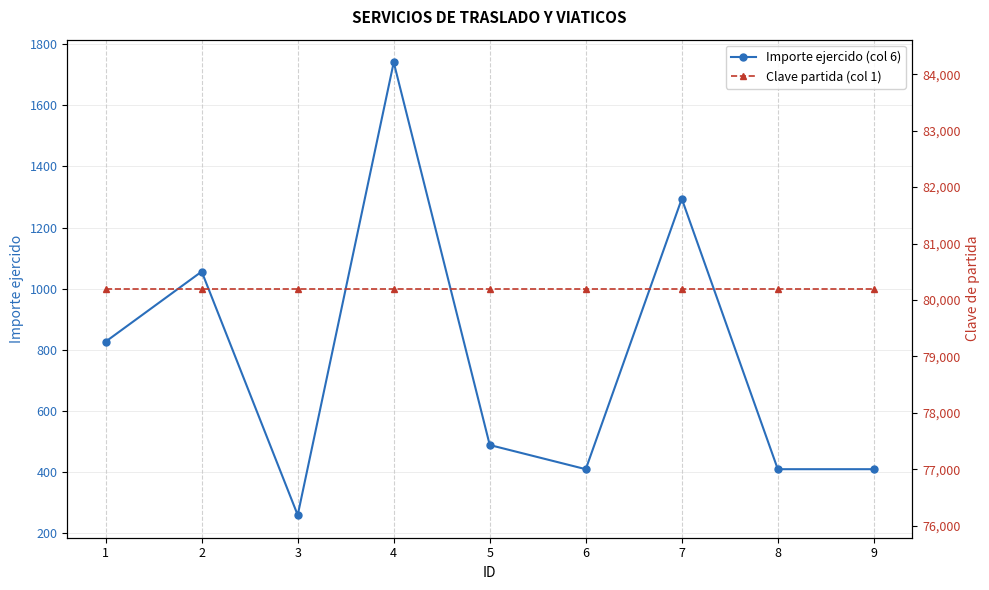

True or false: Clave partida (col 1) and Importe ejercido (col 6) cross at least once.

False